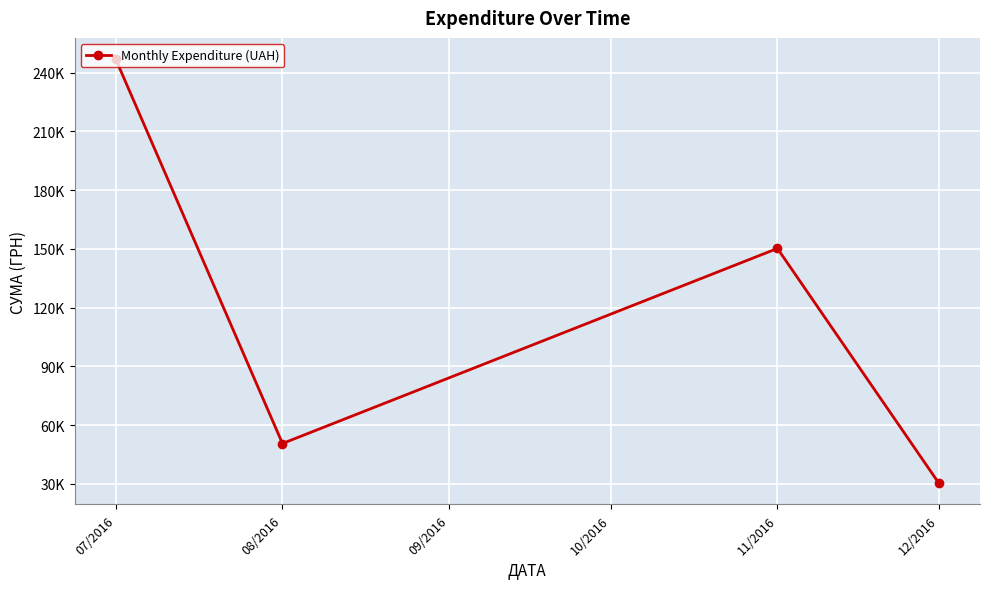

Is this an area chart (filled region under the line)?

No